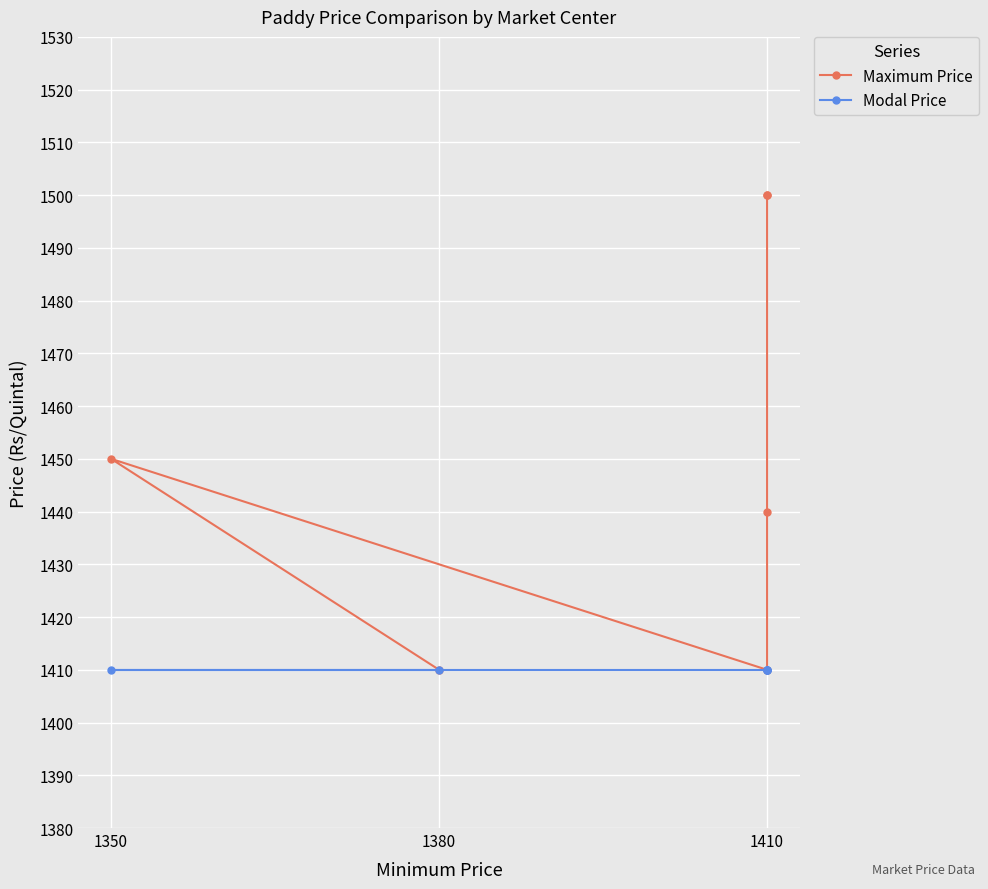

At which category is the sum across all series the highest?

1410